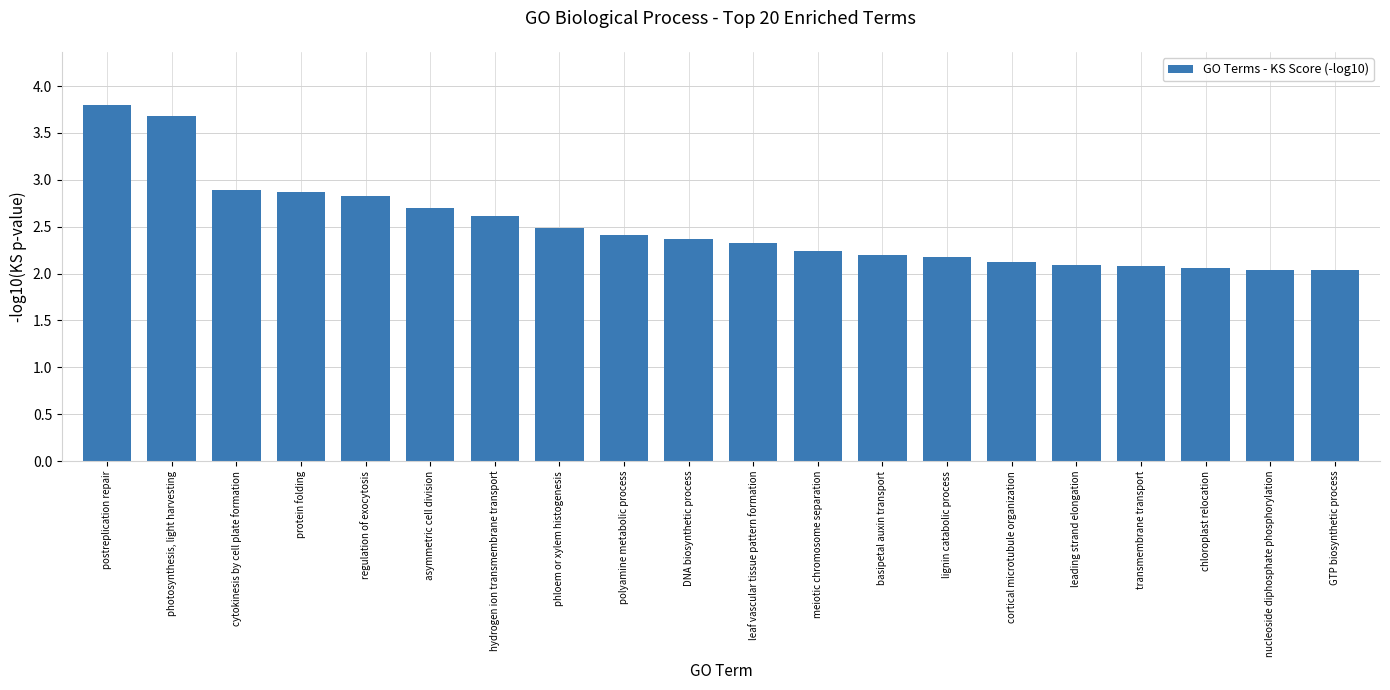

What is the sum of the values at protein folding and DNA biosynthetic process?

5.2